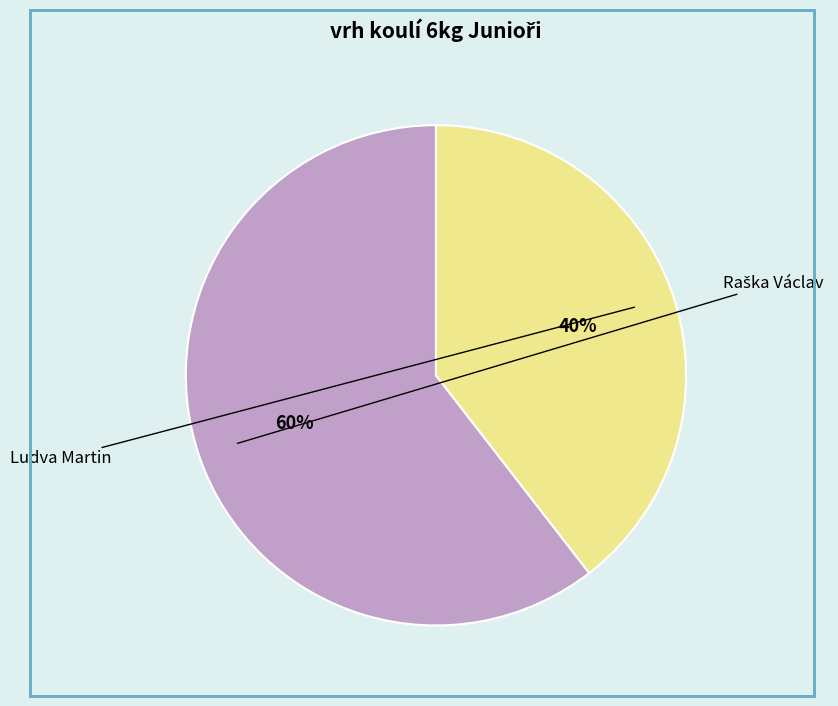

Which has a higher value, Ludva Martin or Raška Václav?

Raška Václav